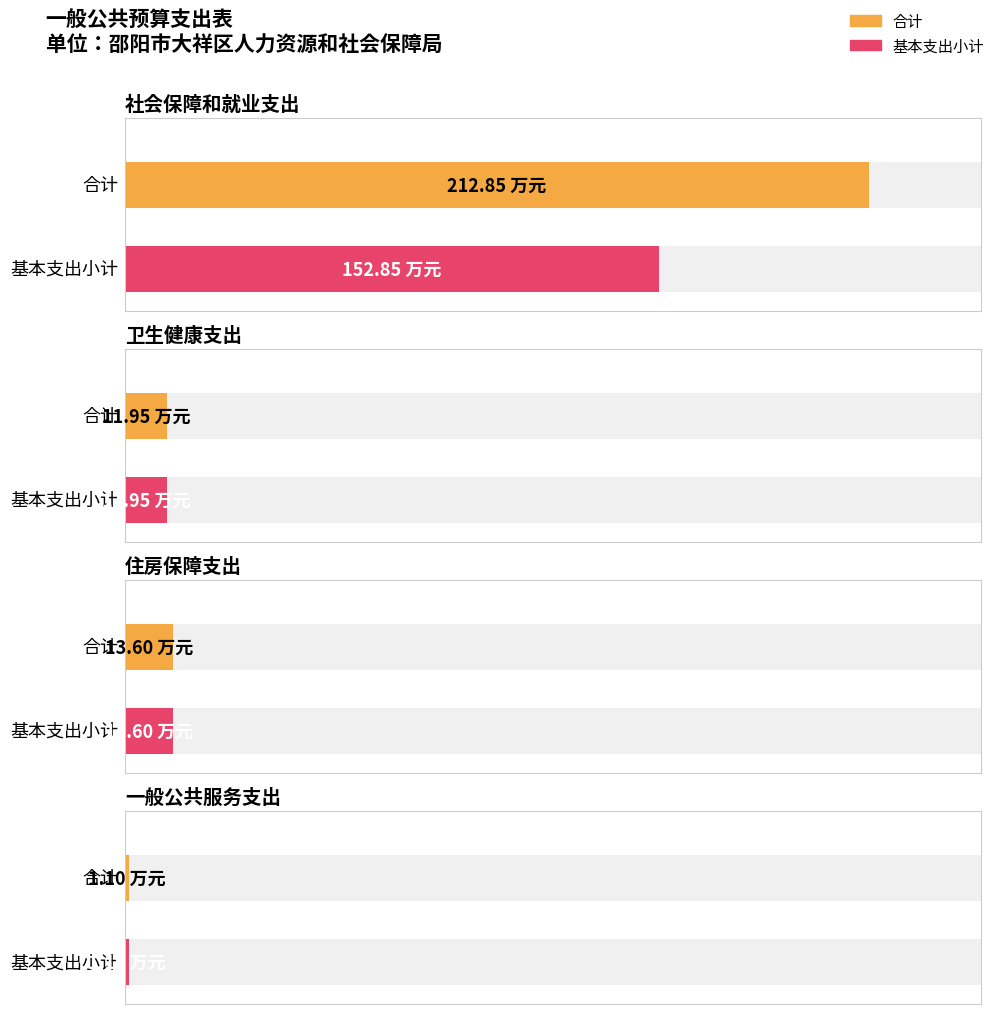

Between 一般公共服务支出 and 社会保障和就业支出, which is larger?

社会保障和就业支出